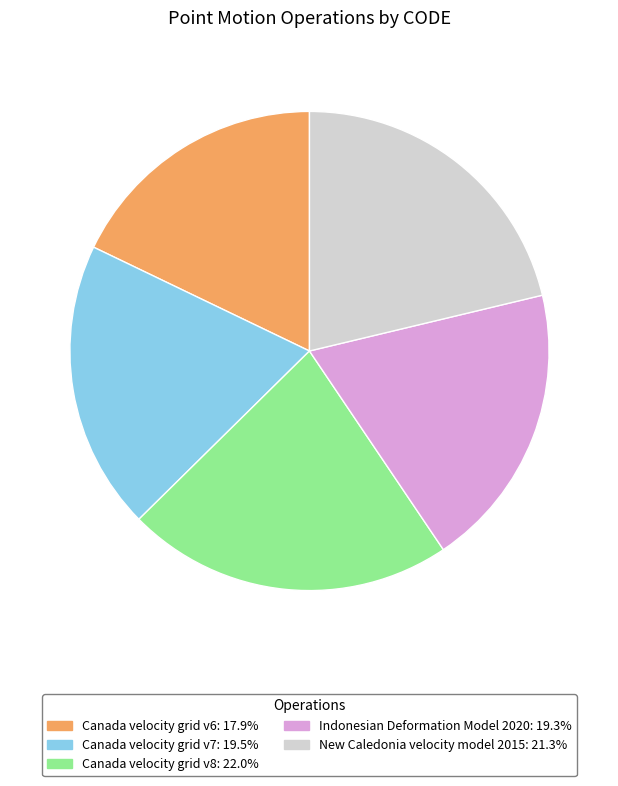

Count the number of slices in the pie.

5